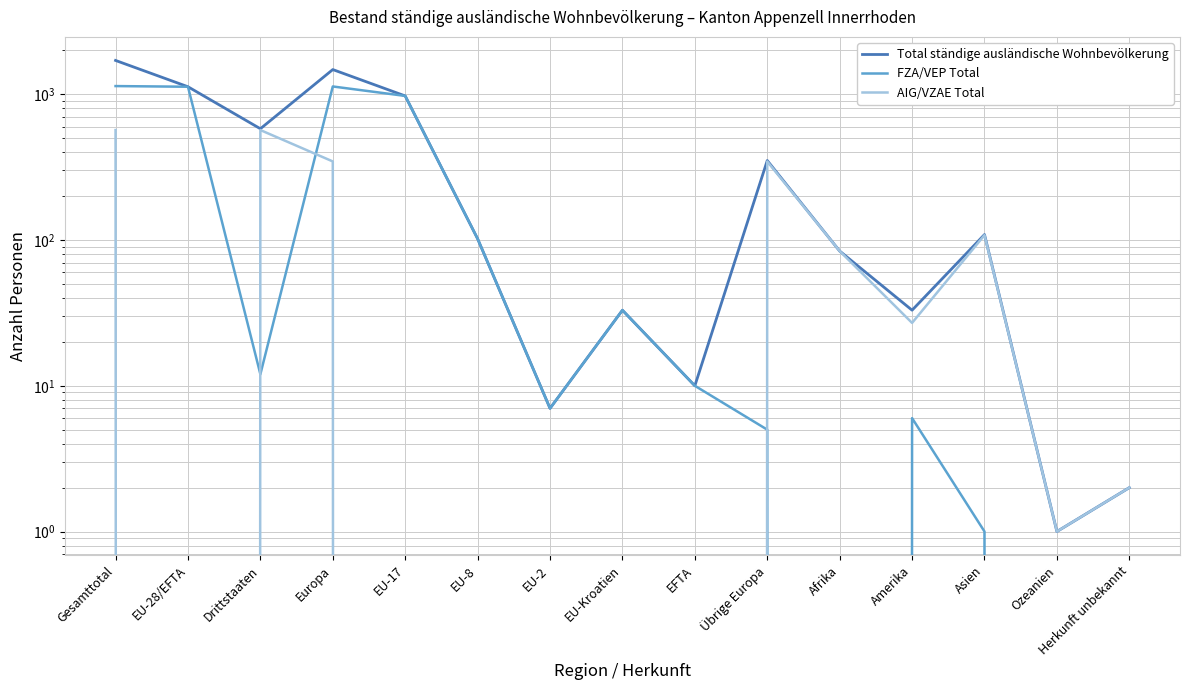

How many lines are shown in the chart?

3